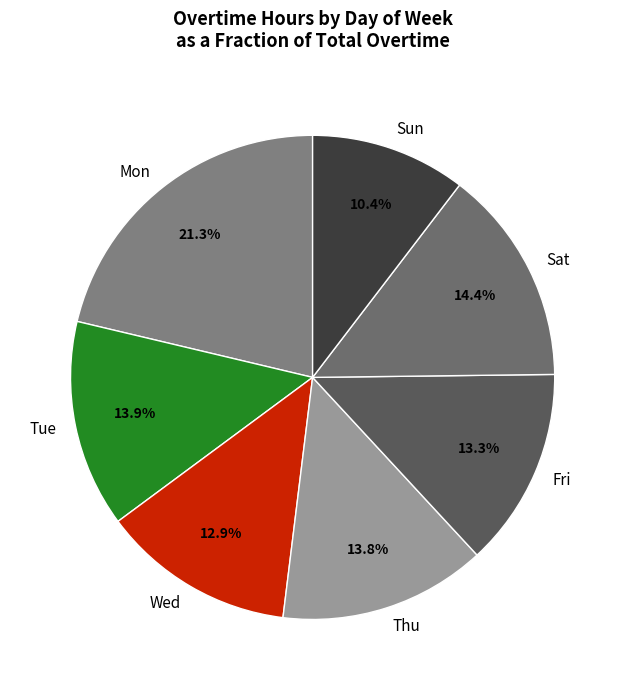

Is there a majority slice in this chart?

No